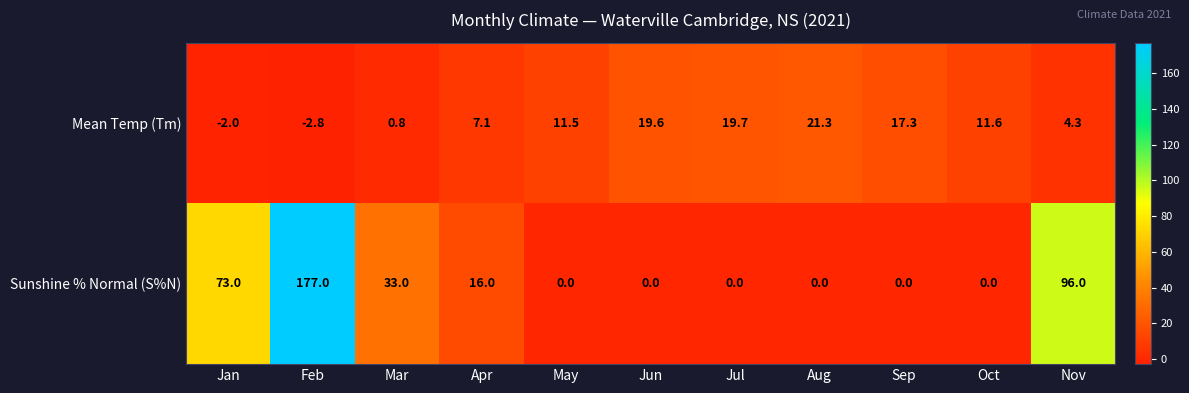

True or false: Mean Temp (Tm) has a value of -4.6 at Feb.

False